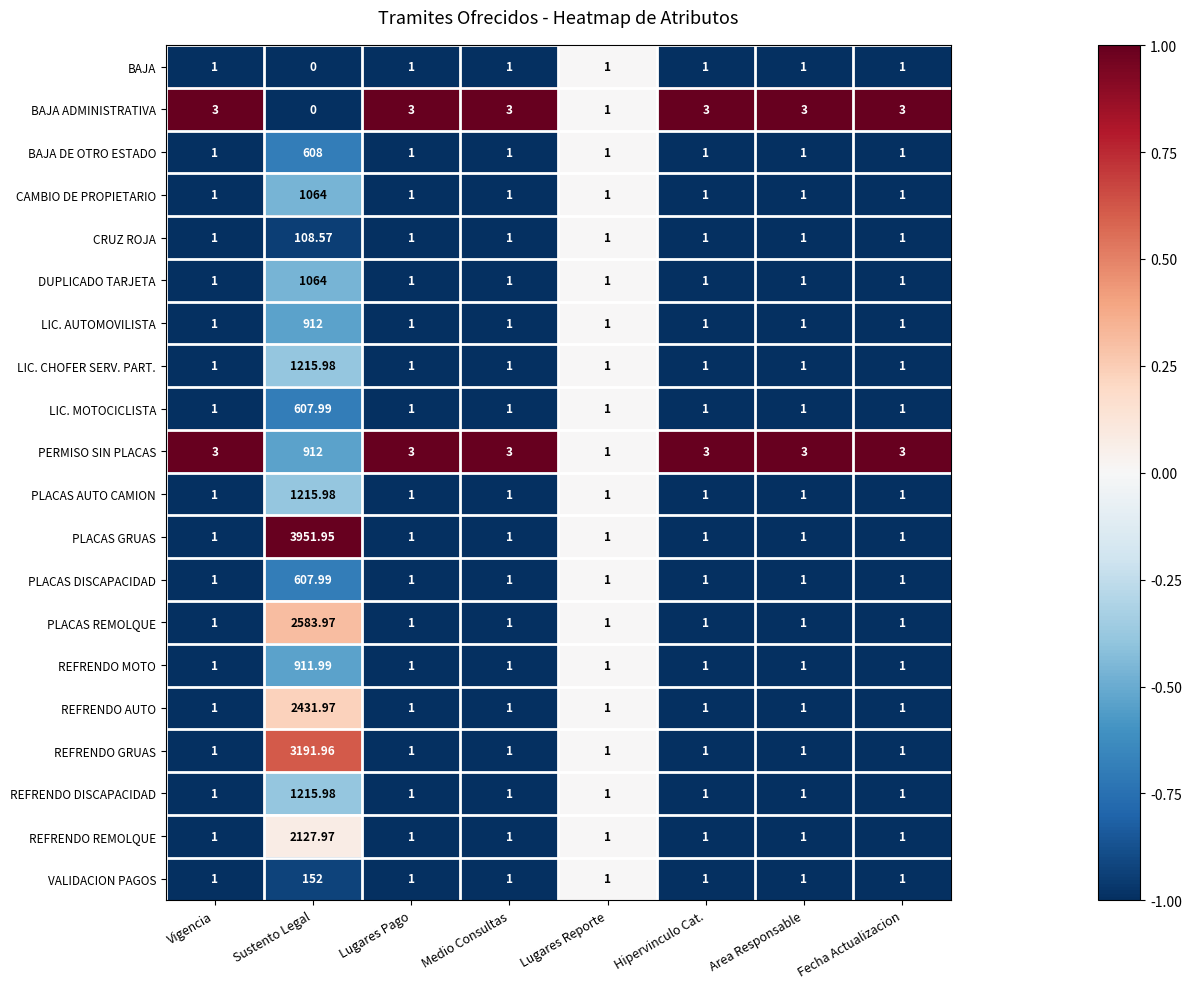

At which category is the sum across all series the highest?

Sustento Legal